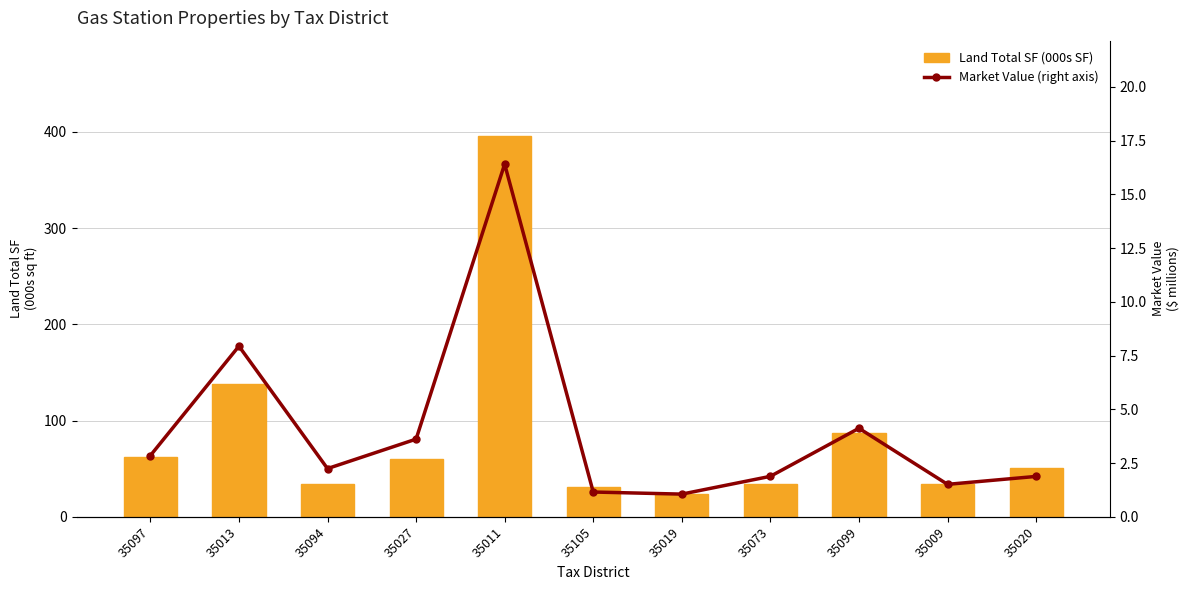

The value of Land Total SF (000s SF) at 35094 is 12.7. True or false?

False